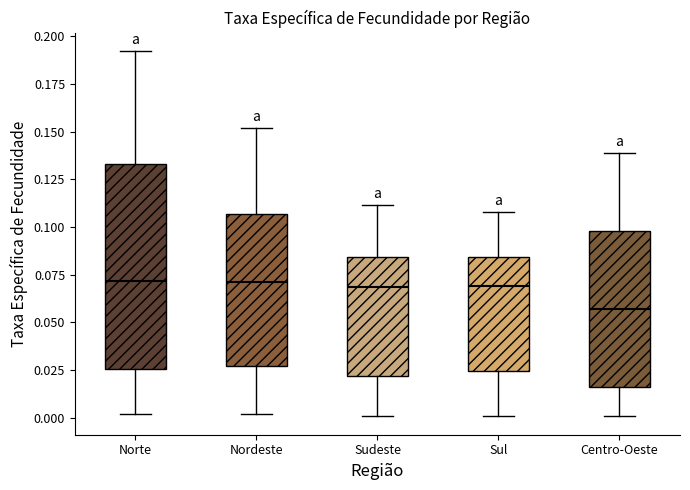

Which box's median line is the lowest?

Centro-Oeste